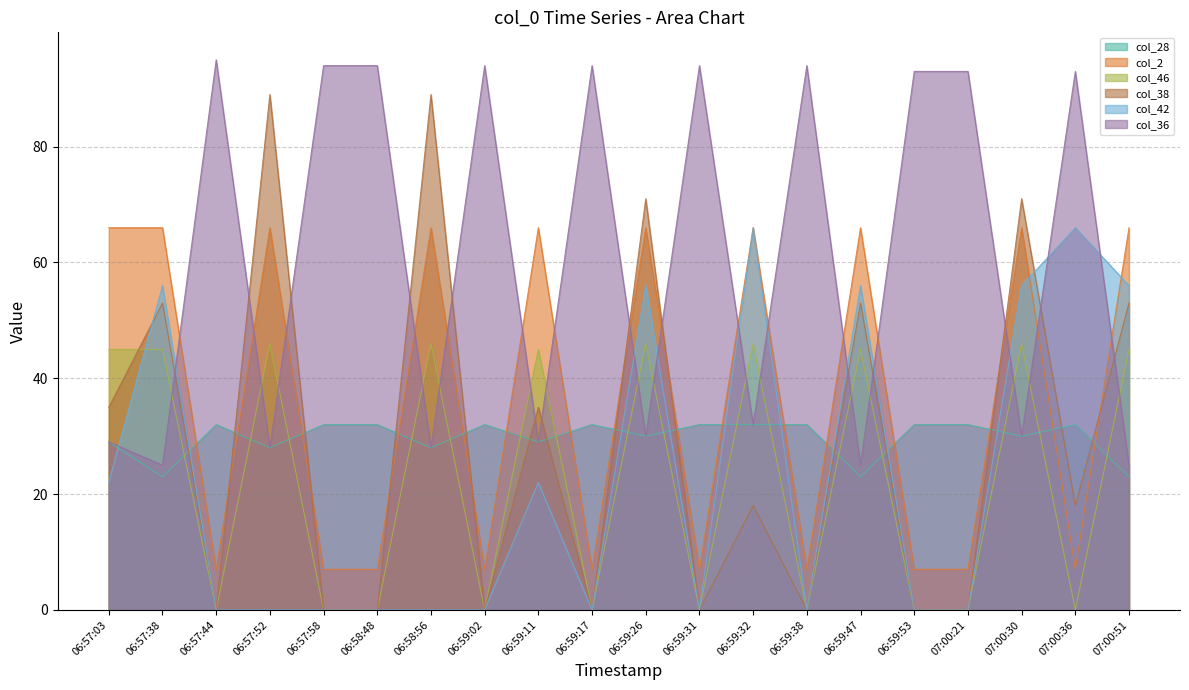

True or false: col_28 has more than 2 interior local peaks.

True